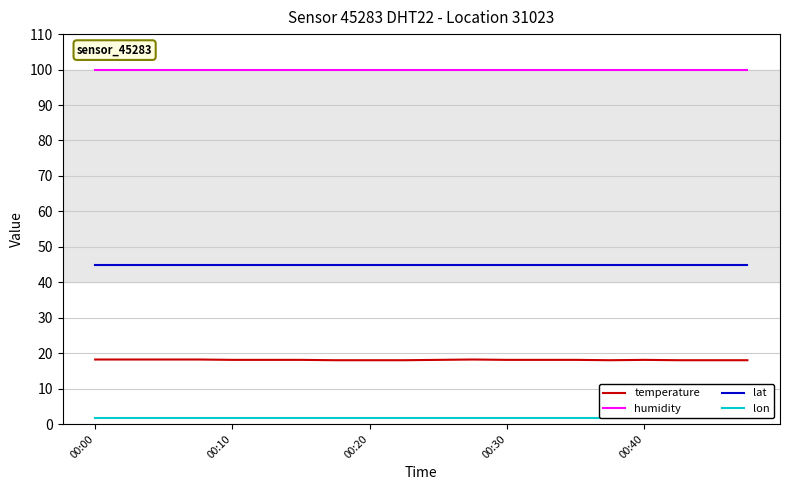

True or false: humidity and lat cross at least once.

False